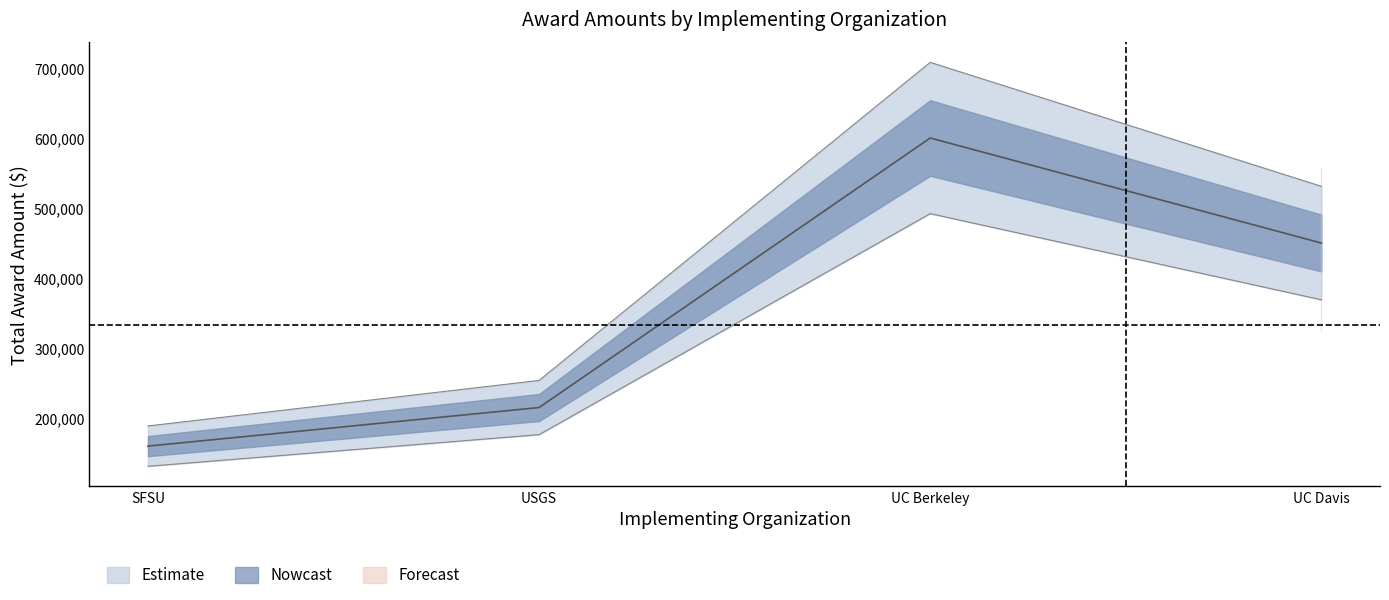

True or false: AwardID and Total award amount ($) cross at least once.

False